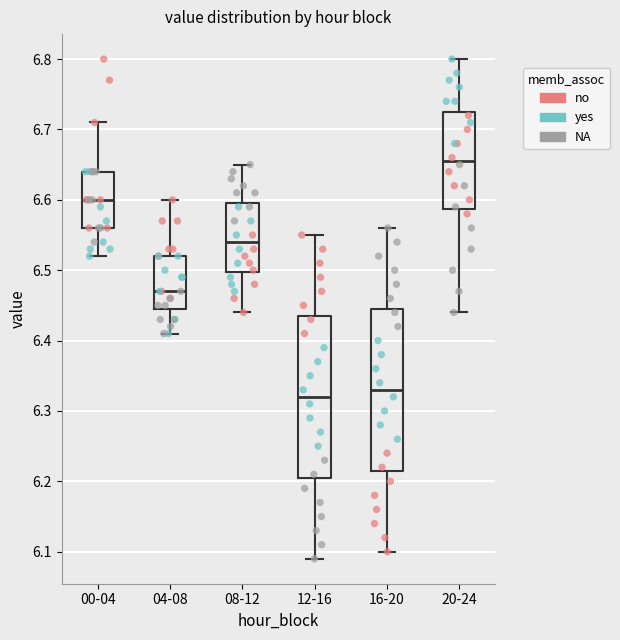

Reading left to right, read every box against the y-axis: the position of its median line, the range the box covers, and the ends of its whiskers. The values are not printed on the chart, so give them approximately, as read against the axis.

00-04: median 6.60, box 6.56 to 6.64, whiskers 6.52 to 6.71
04-08: median 6.47, box 6.45 to 6.52, whiskers 6.41 to 6.60
08-12: median 6.54, box 6.50 to 6.60, whiskers 6.44 to 6.65
12-16: median 6.32, box 6.21 to 6.44, whiskers 6.09 to 6.55
16-20: median 6.33, box 6.22 to 6.45, whiskers 6.10 to 6.56
20-24: median 6.66, box 6.59 to 6.73, whiskers 6.44 to 6.80